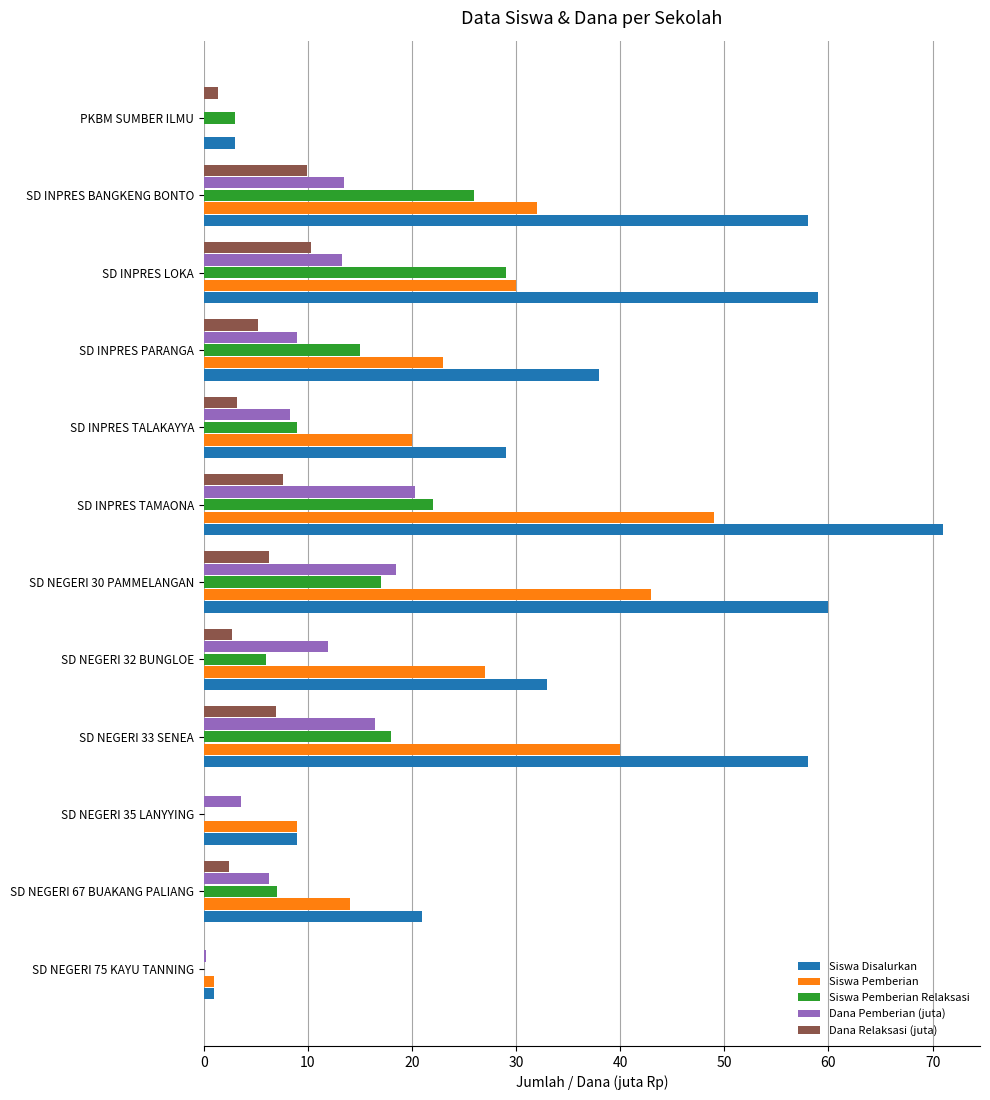

What is the sum of all Siswa Pemberian values?

288.0